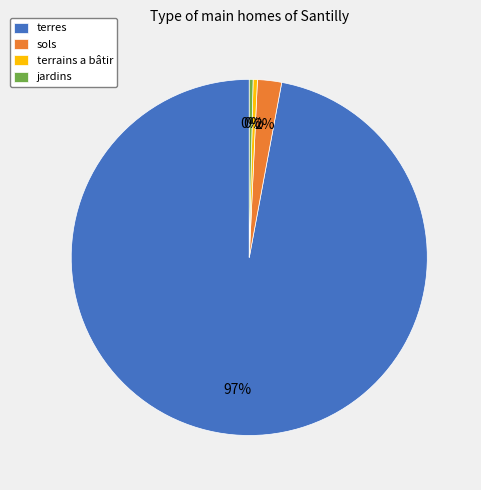

Which slice represents more than half of the pie?

terres